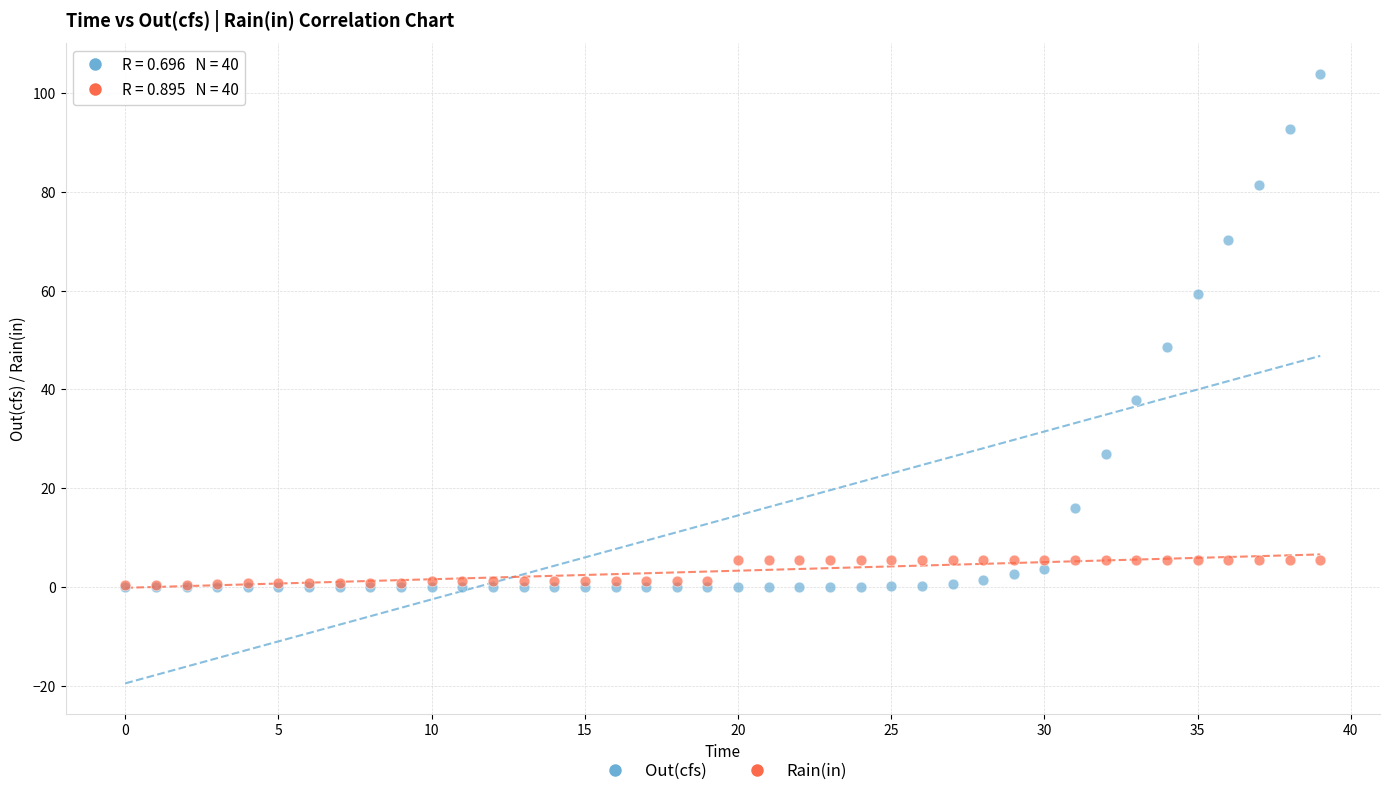

Across all series, what Y value is closest to 51?

48.5